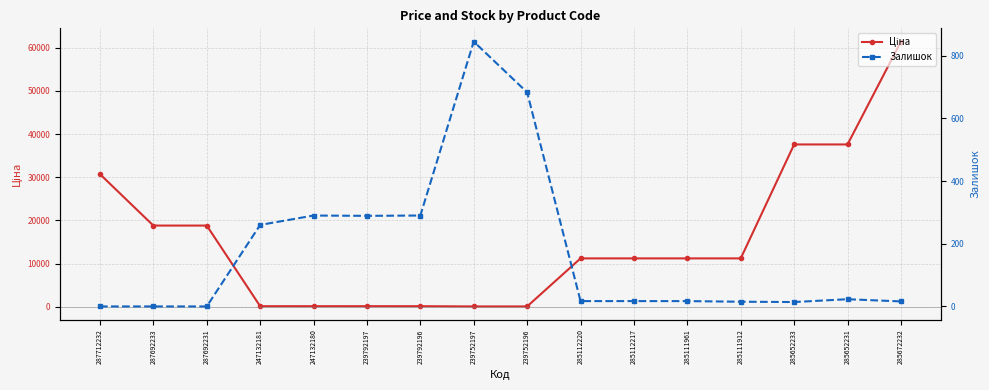

How many data points in Залишок are above 17?

7